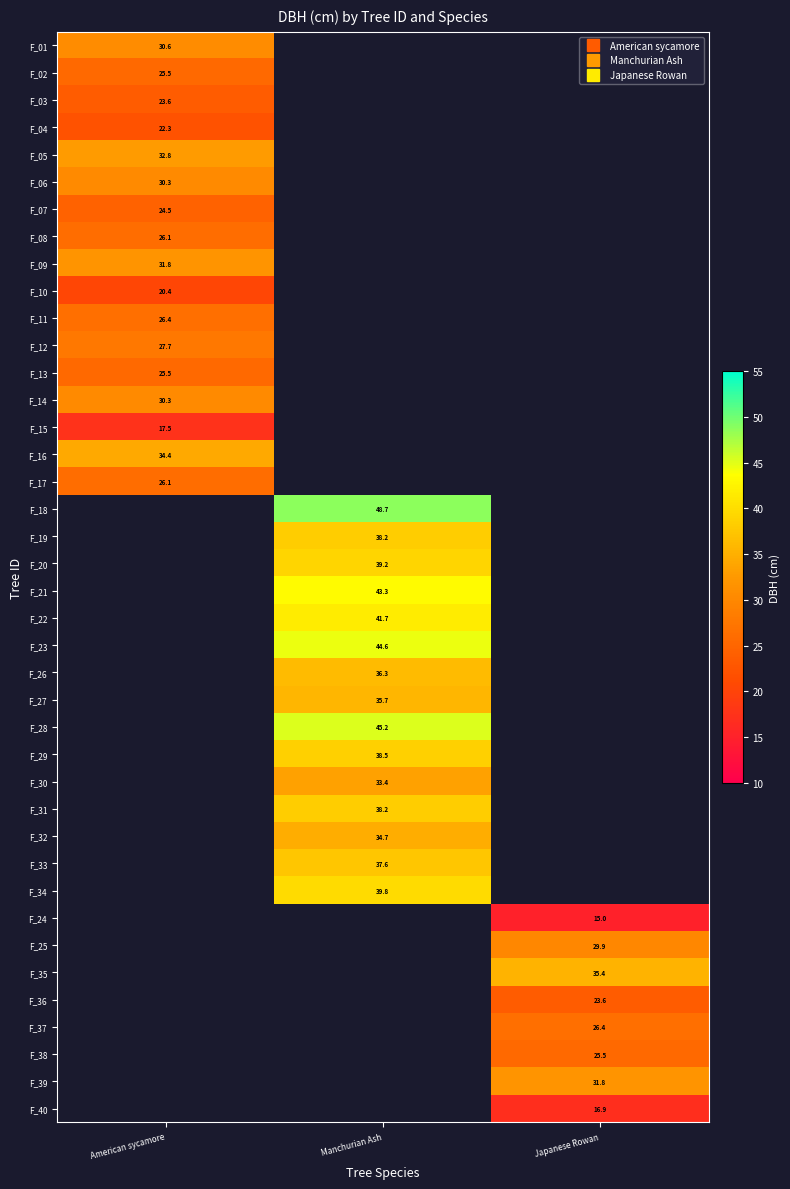

Between Japanese Rowan and Manchurian Ash, which is larger?

Manchurian Ash